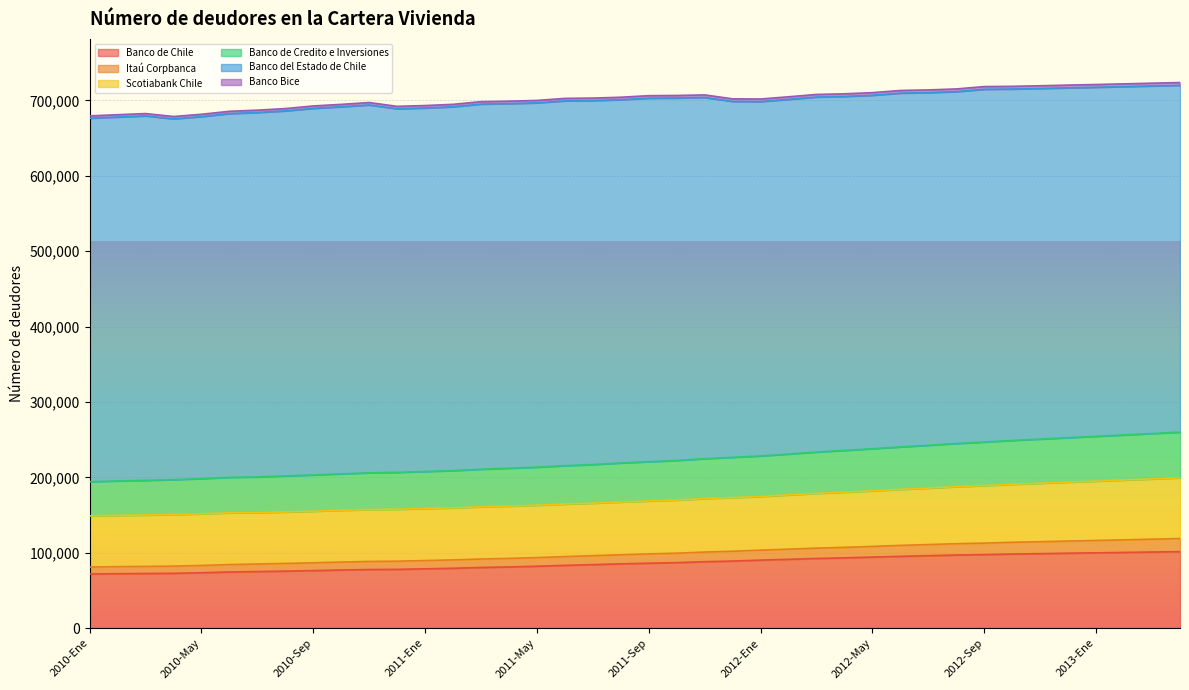

Which category has the lowest value in the Itaú Corpbanca series?

2010-Ene